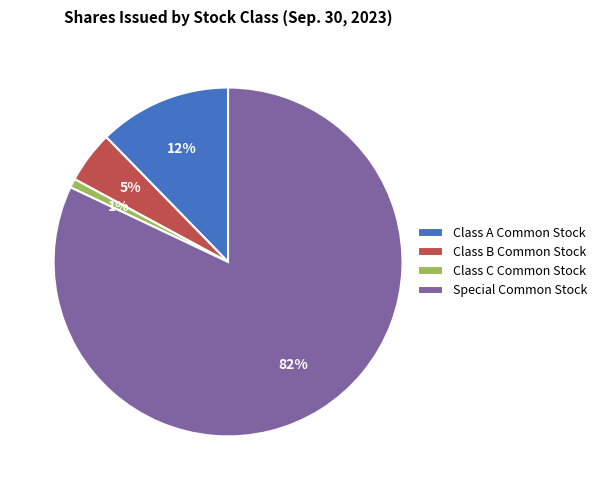

The Special Common Stock slice represents 69% of the pie. True or false?

False